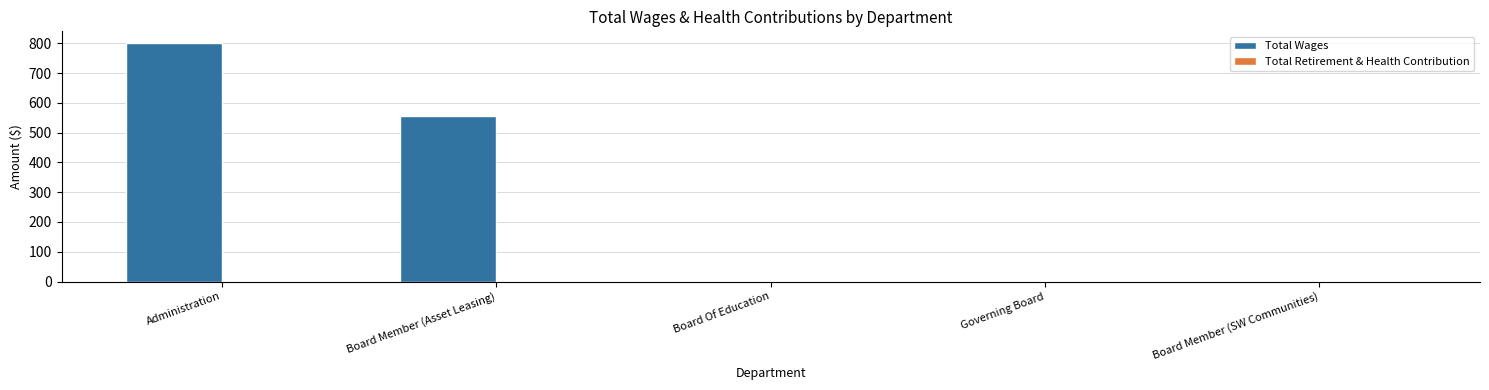

Which category has the highest value across all series?

Administration